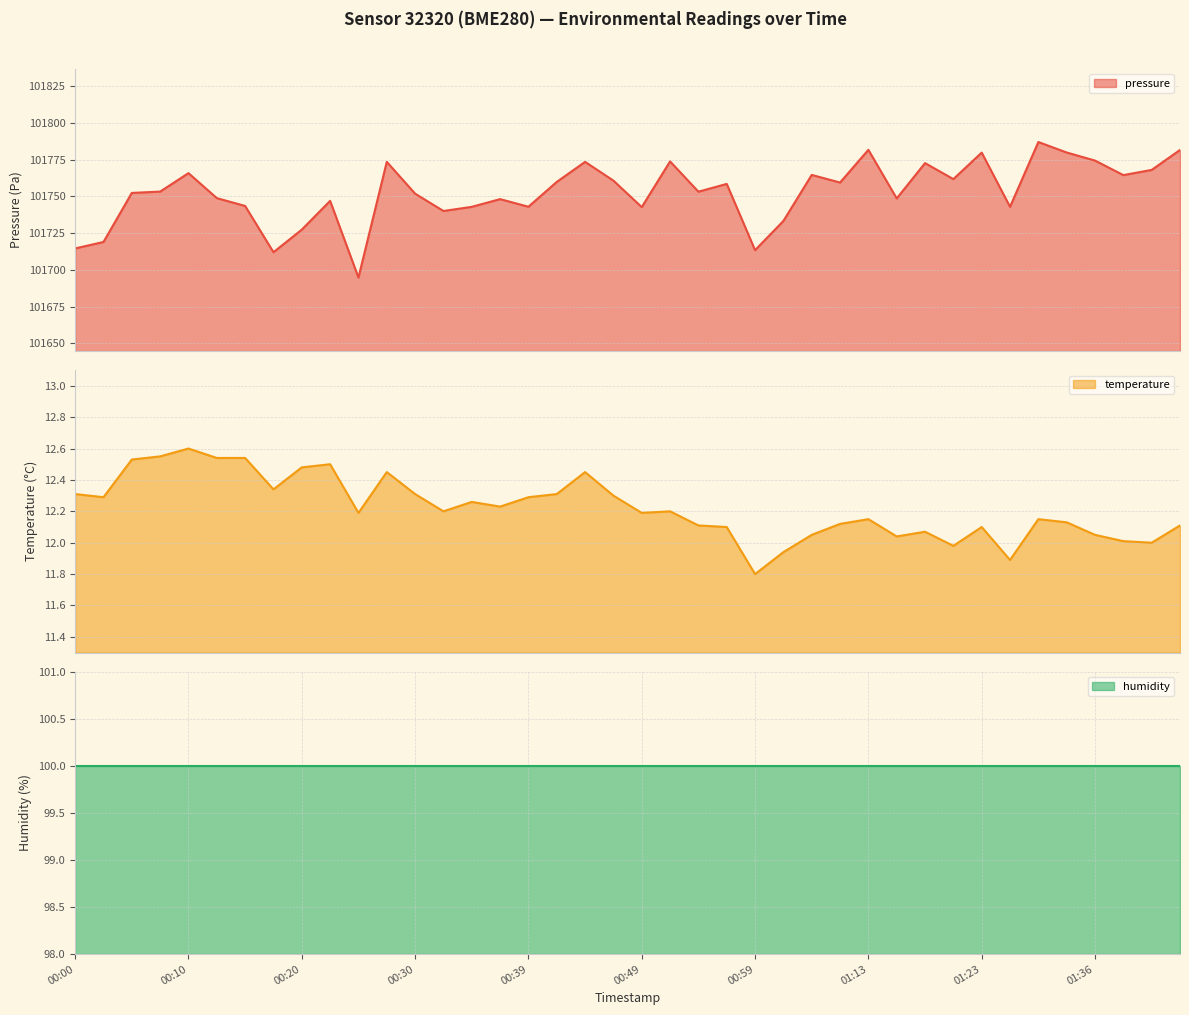

Is the value of temperature at 00:52 greater than the value of pressure at 00:44?

No